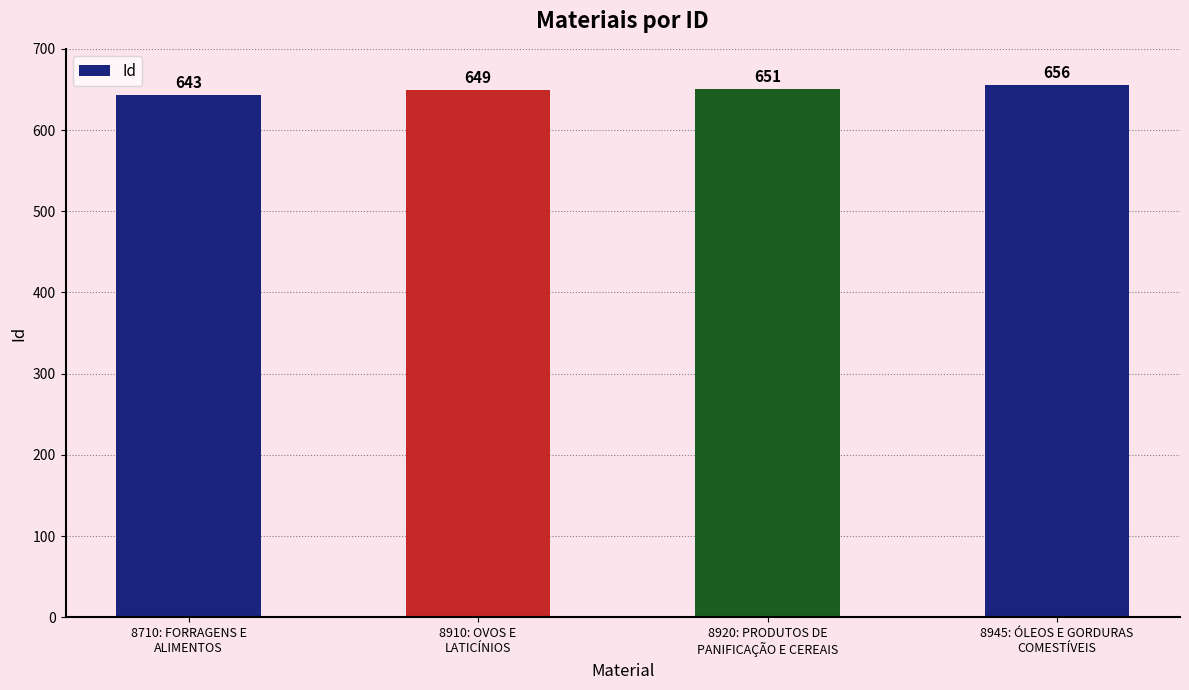

Is it true that the value at 8920: PRODUTOS DE
PANIFICAÇÃO E CEREAIS is 651?

True